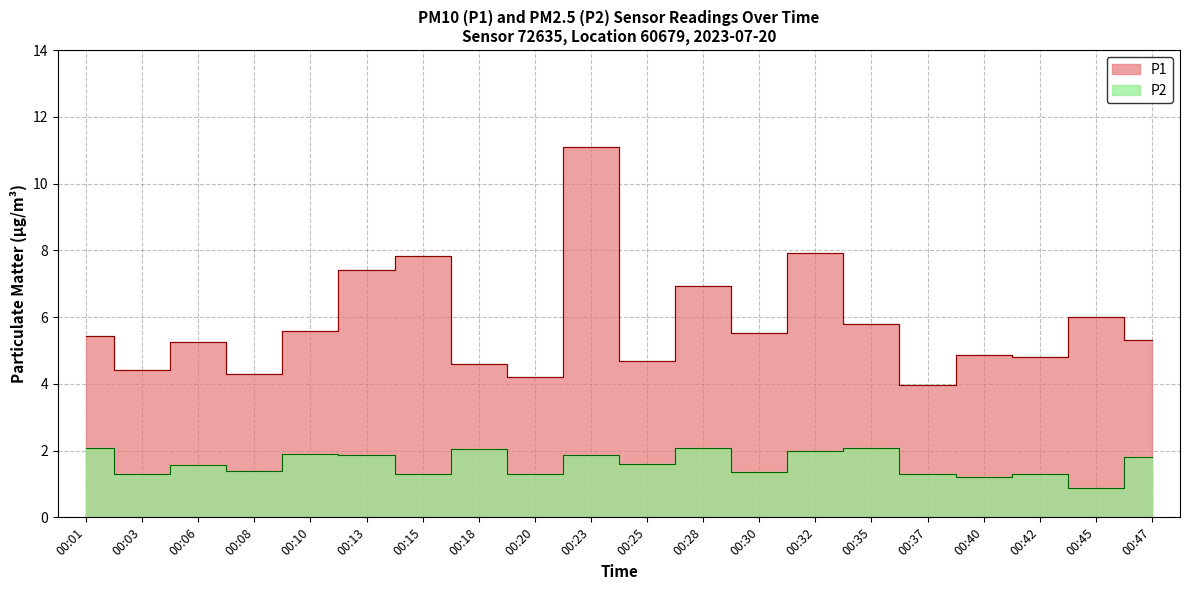

How many data points in P1 are less than 5?

8